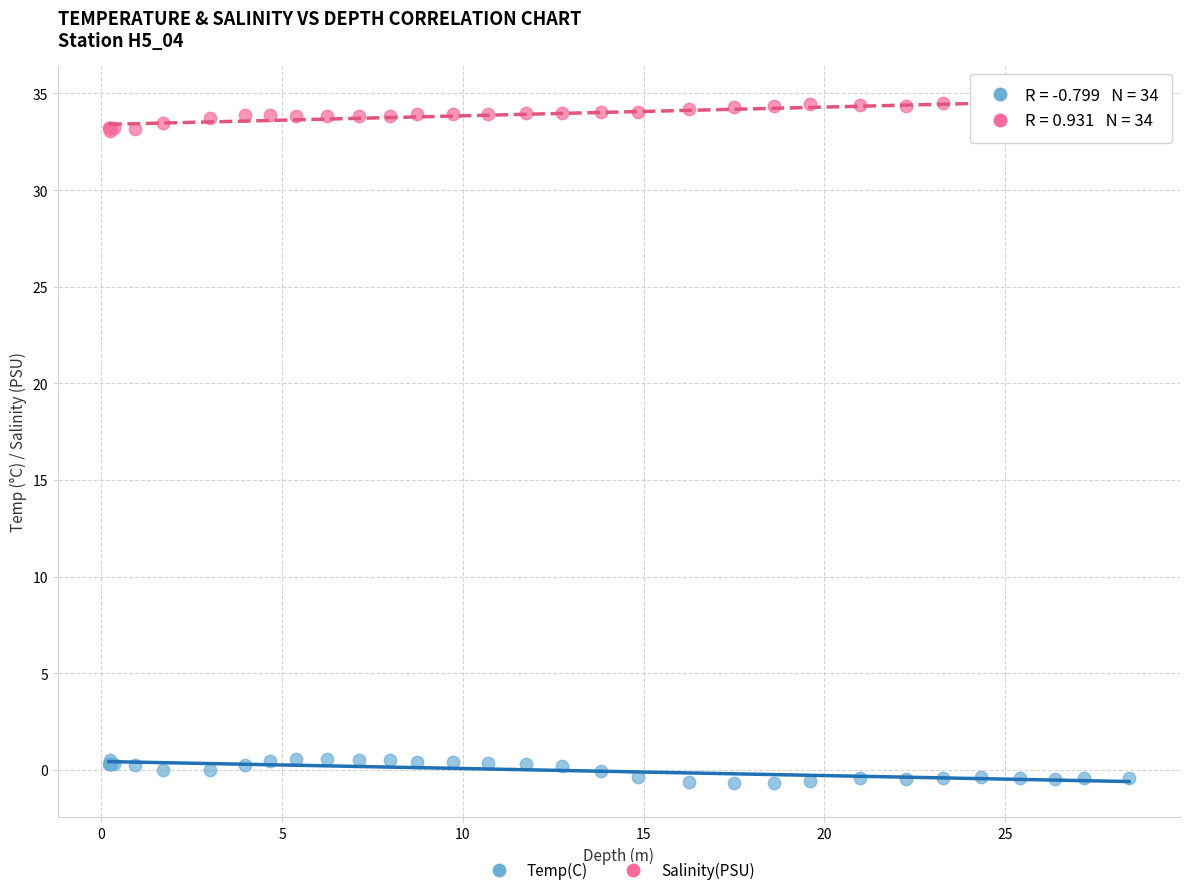

Which series reaches the minimum Y coordinate?

Temp(C)